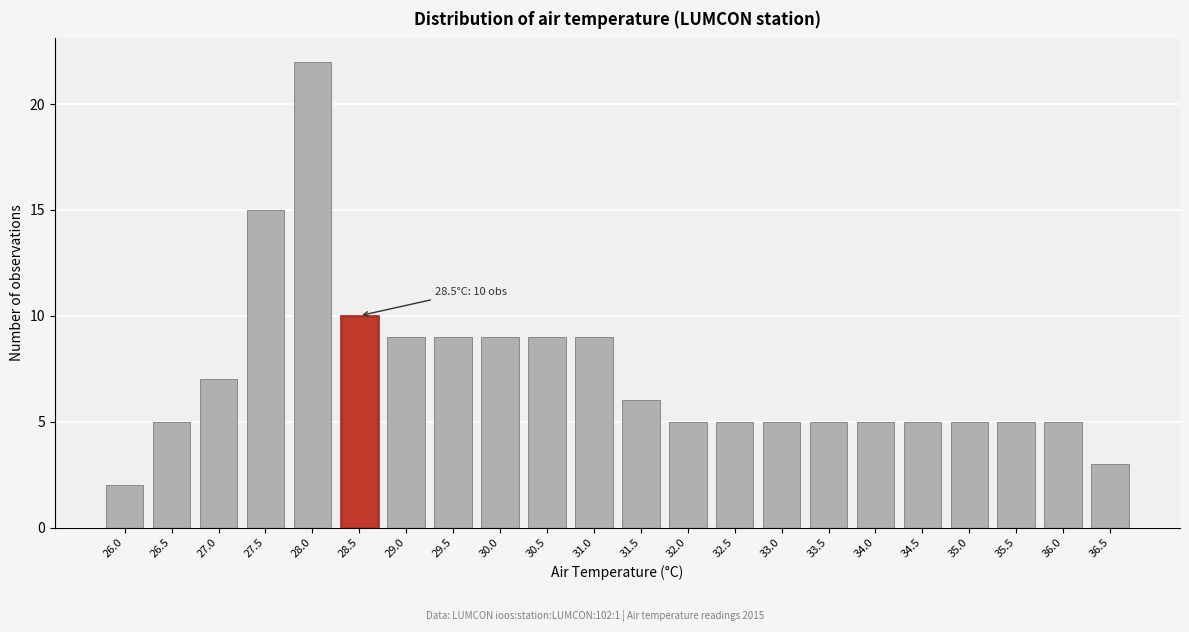

Reading left to right, what are all the values shown in this chart?

2	5	7	15	22	10	9	9	9	9	9	6	5	5	5	5	5	5	5	5	5	3